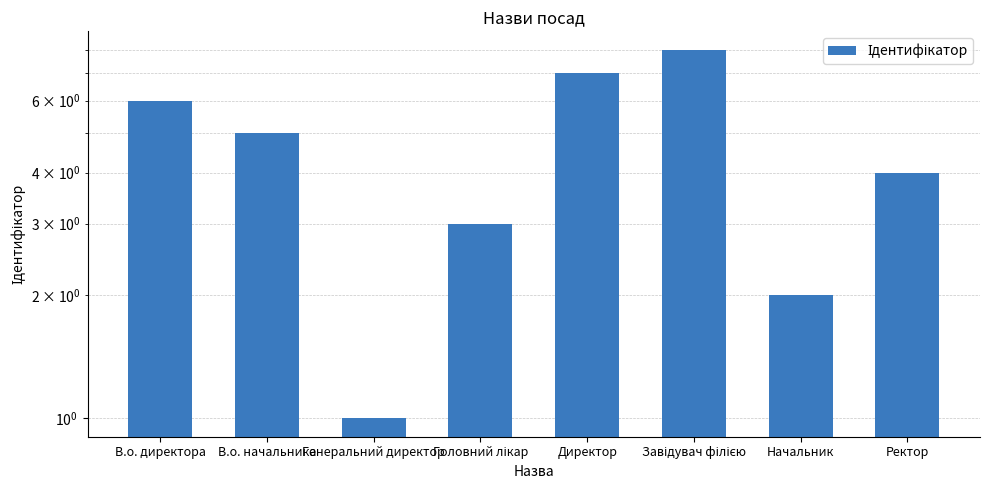

What position from the right is Завідувач філією?

3